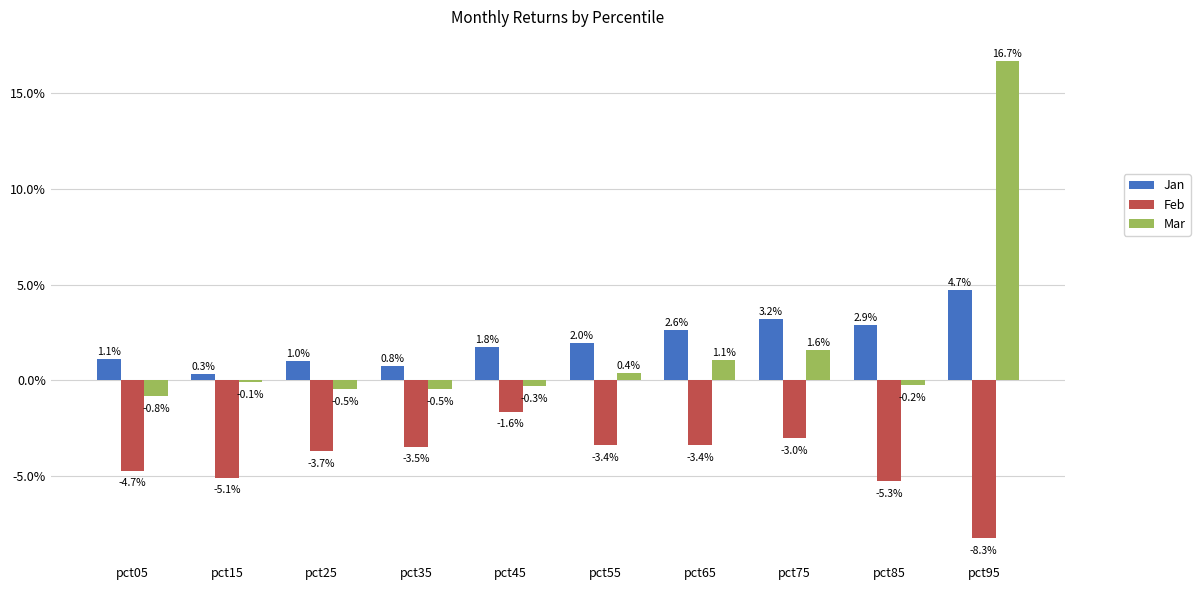

Which has a higher value, pct45 or pct75?

pct75